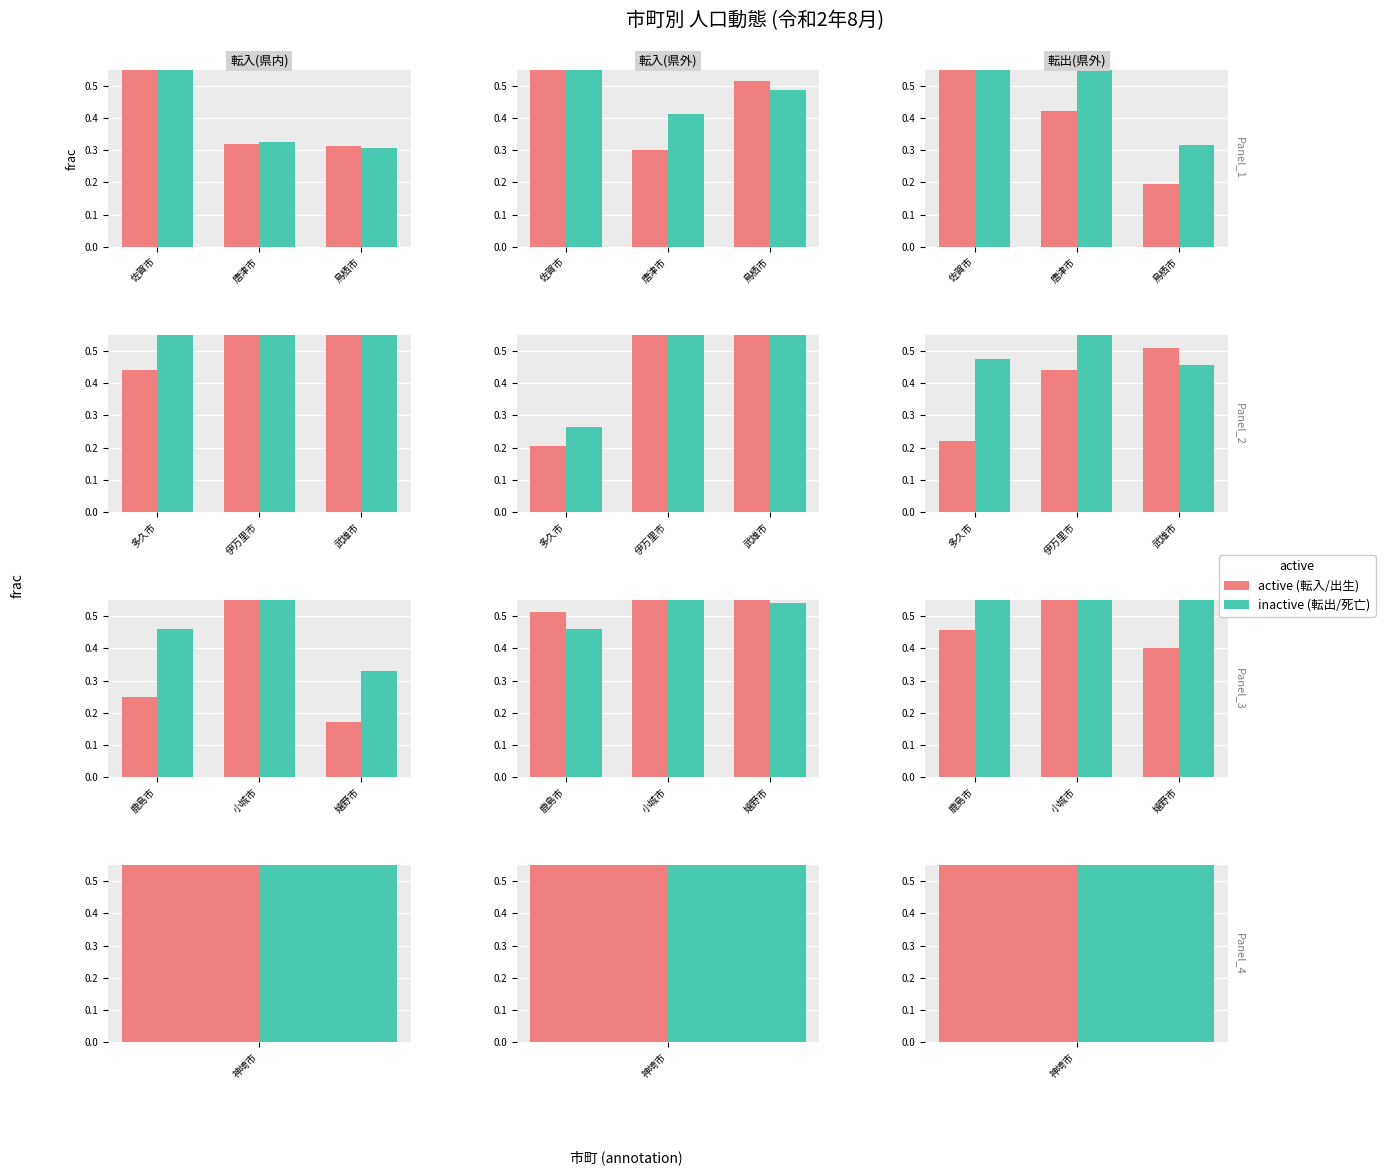

Where is inactive nearest to the value 0?

嬉野市